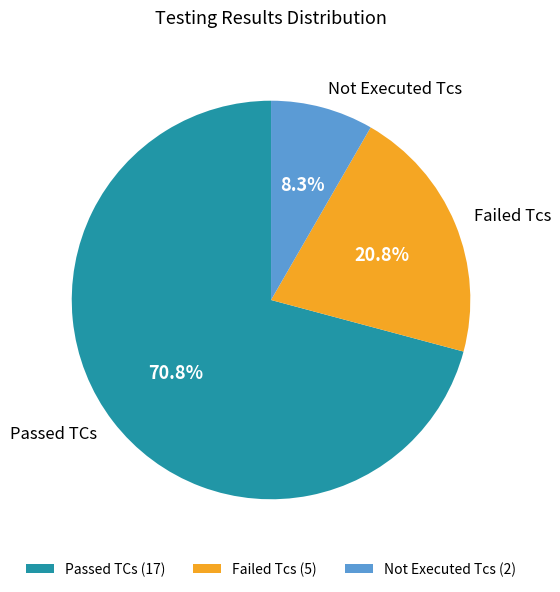

Approximately how many times larger is the value at Passed TCs compared to Failed Tcs?

3.4